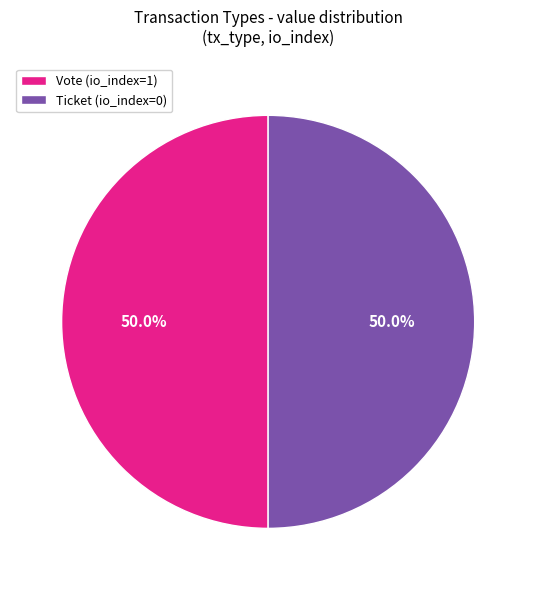

What percentage is the Vote slice, to the nearest percent?

50%